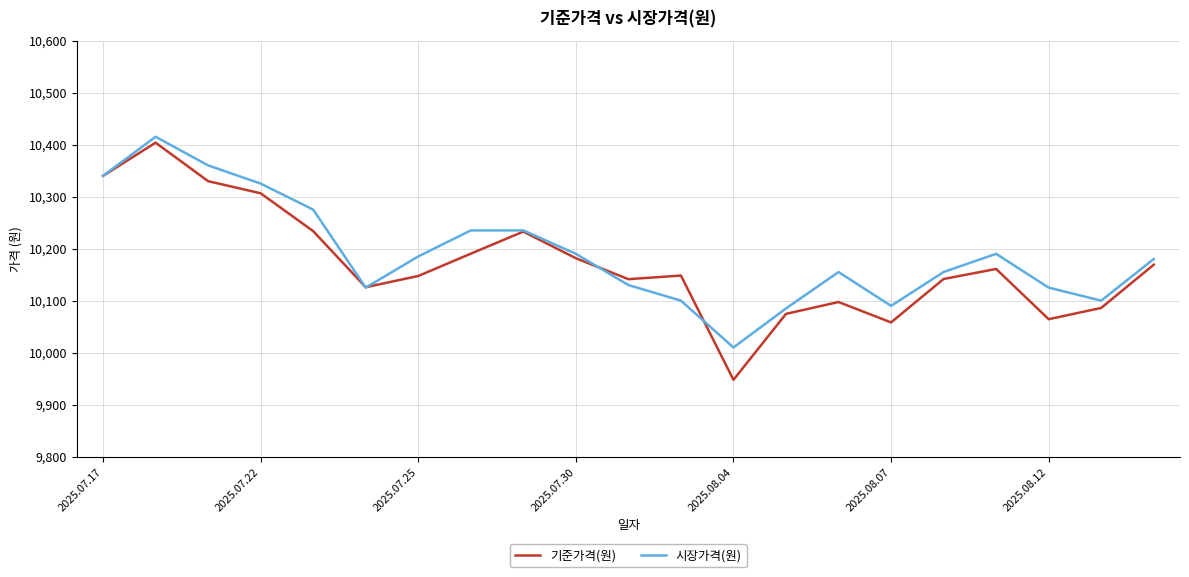

Which series has the widest spread of values?

기준가격(원)